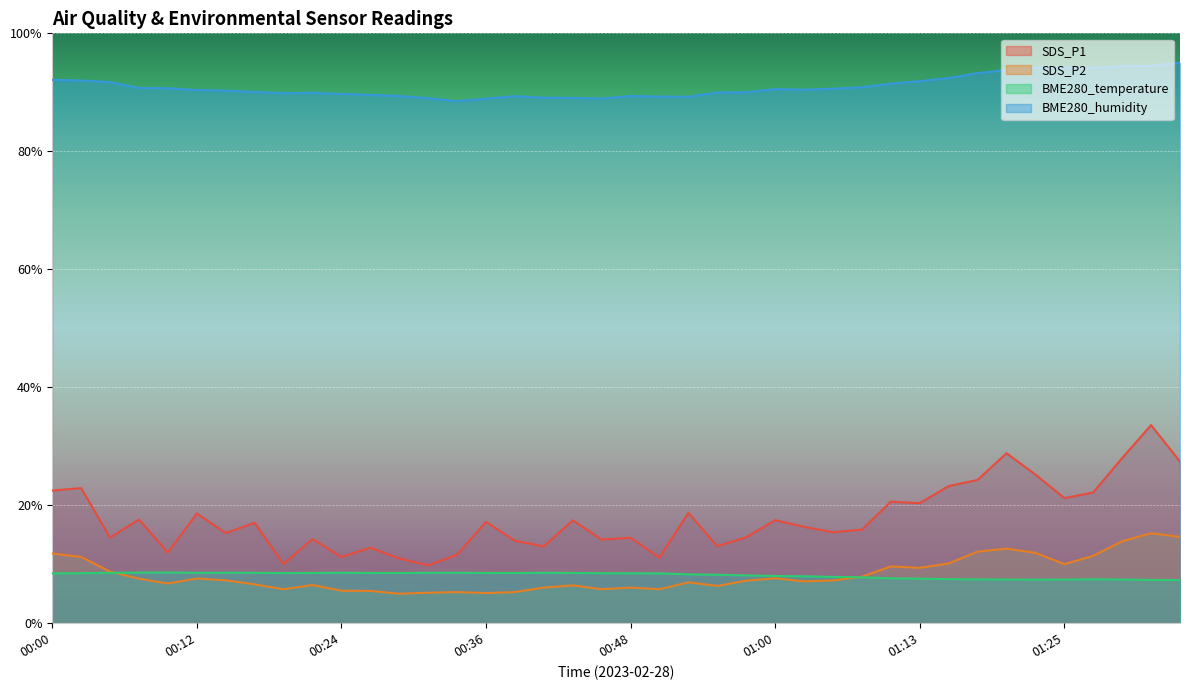

List the labels in order of SDS_P2 value, largest first.

01:32, 01:35, 01:30, 01:20, 01:17, 01:22, 00:00, 01:27, 00:02, 01:15, 01:25, 01:10, 01:13, 00:05, 01:08, 01:00, 00:12, 00:07, 00:14, 01:05, 00:58, 01:03, 00:53, 00:09, 00:17, 00:22, 00:43, 00:56, 00:41, 00:48, 00:19, 00:46, 00:51, 00:24, 00:26, 00:34, 00:39, 00:31, 00:36, 00:29